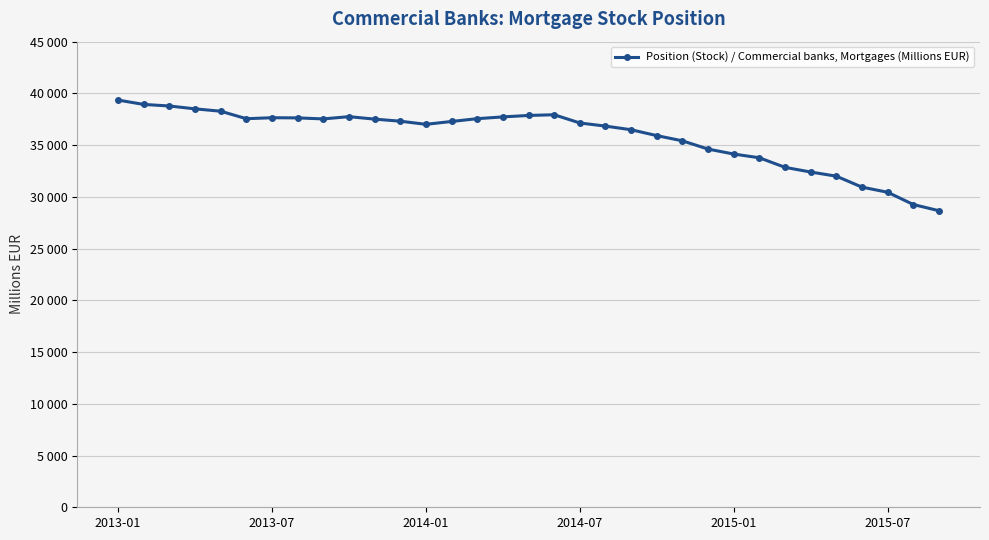

What is the smallest value displayed?

28661